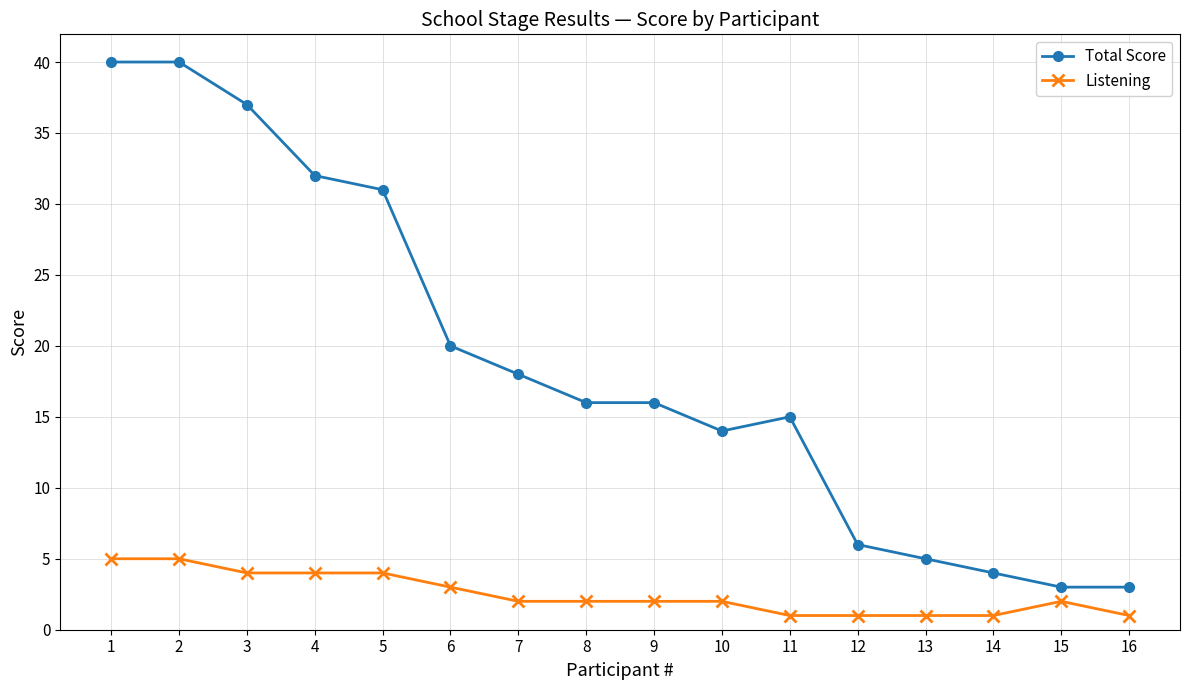

True or false: Total Score has a value of 8 at 7.

False